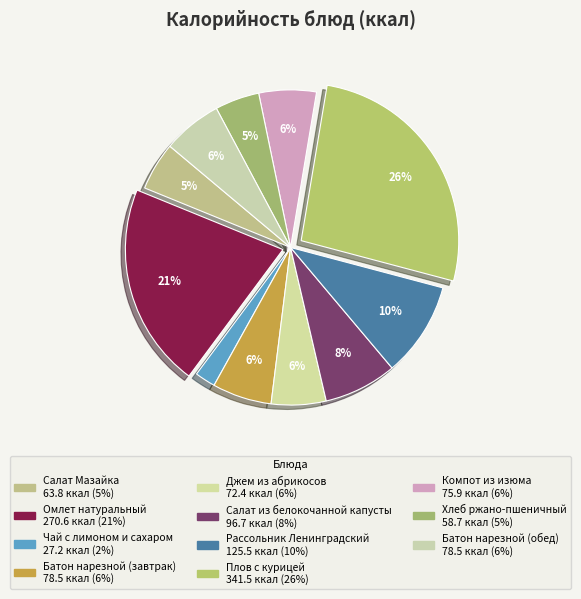

Count the number of slices in the pie.

11